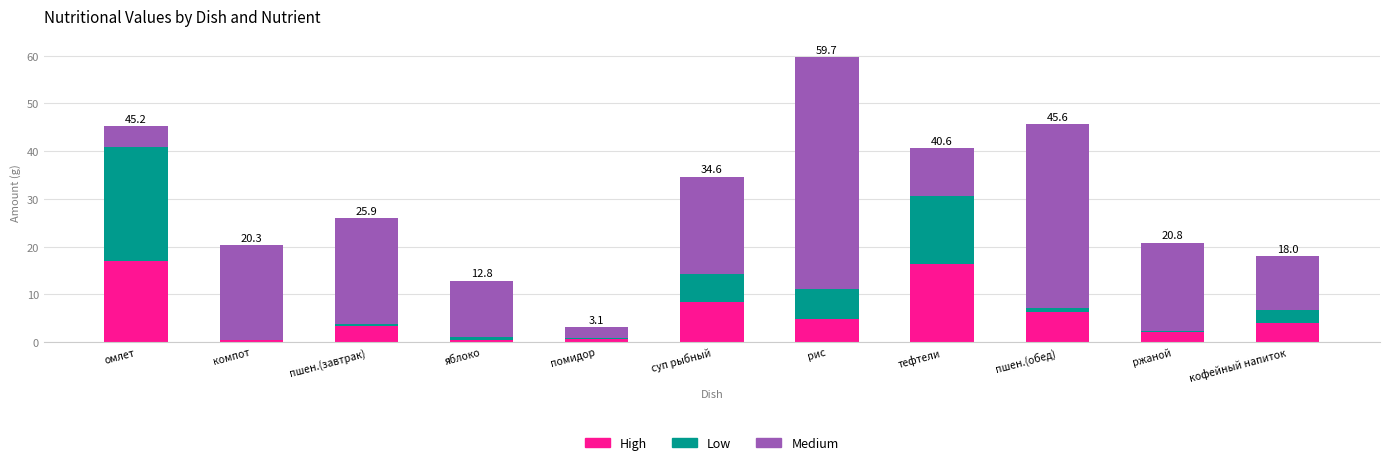

What is the total value across all series at рис?

59.7